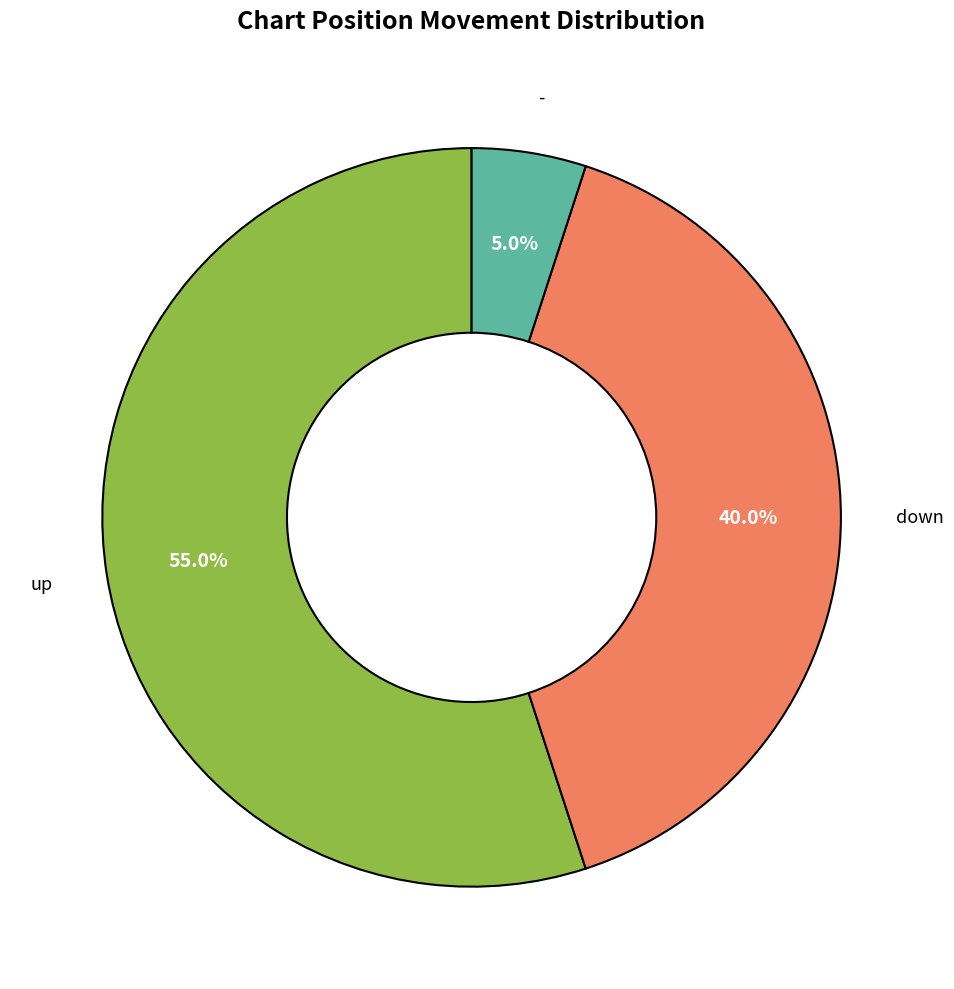

To the nearest percent, what is the difference between the largest and smallest slice percentages?

50%